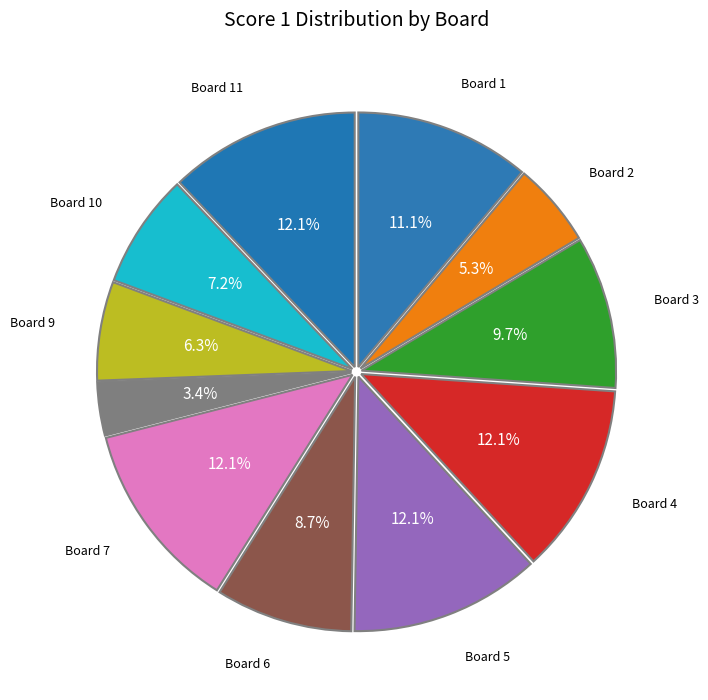

How many segments does this pie chart have?

11